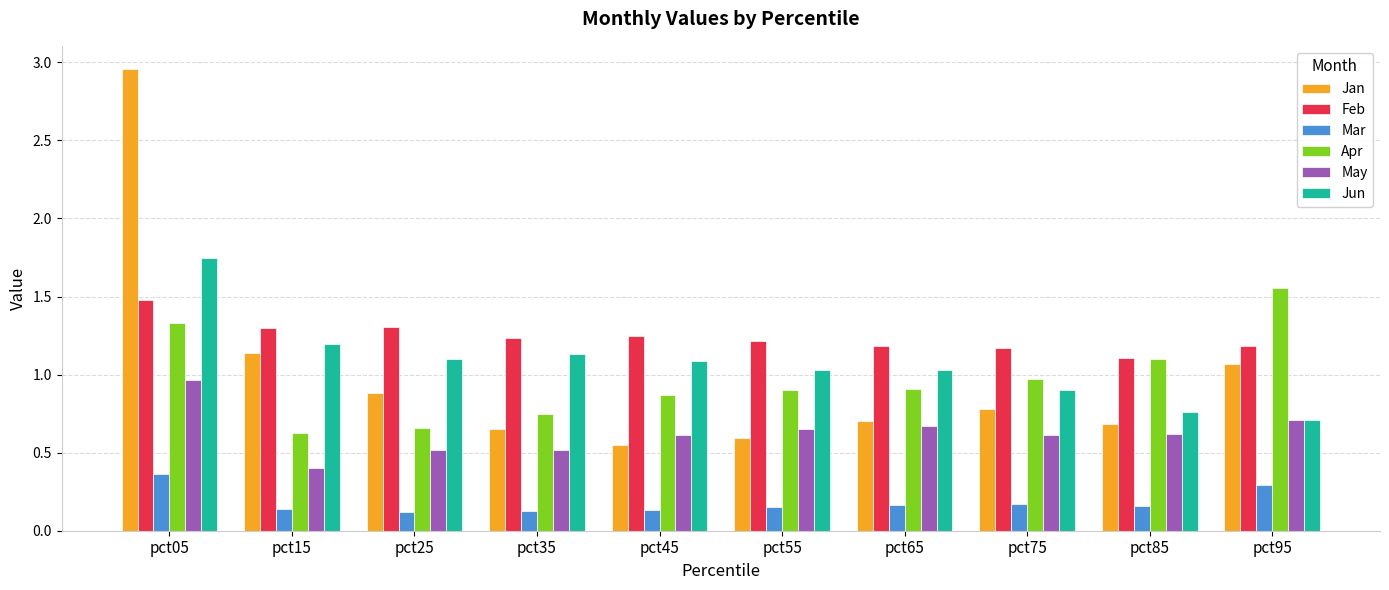

Which category has the highest value across all series?

pct05